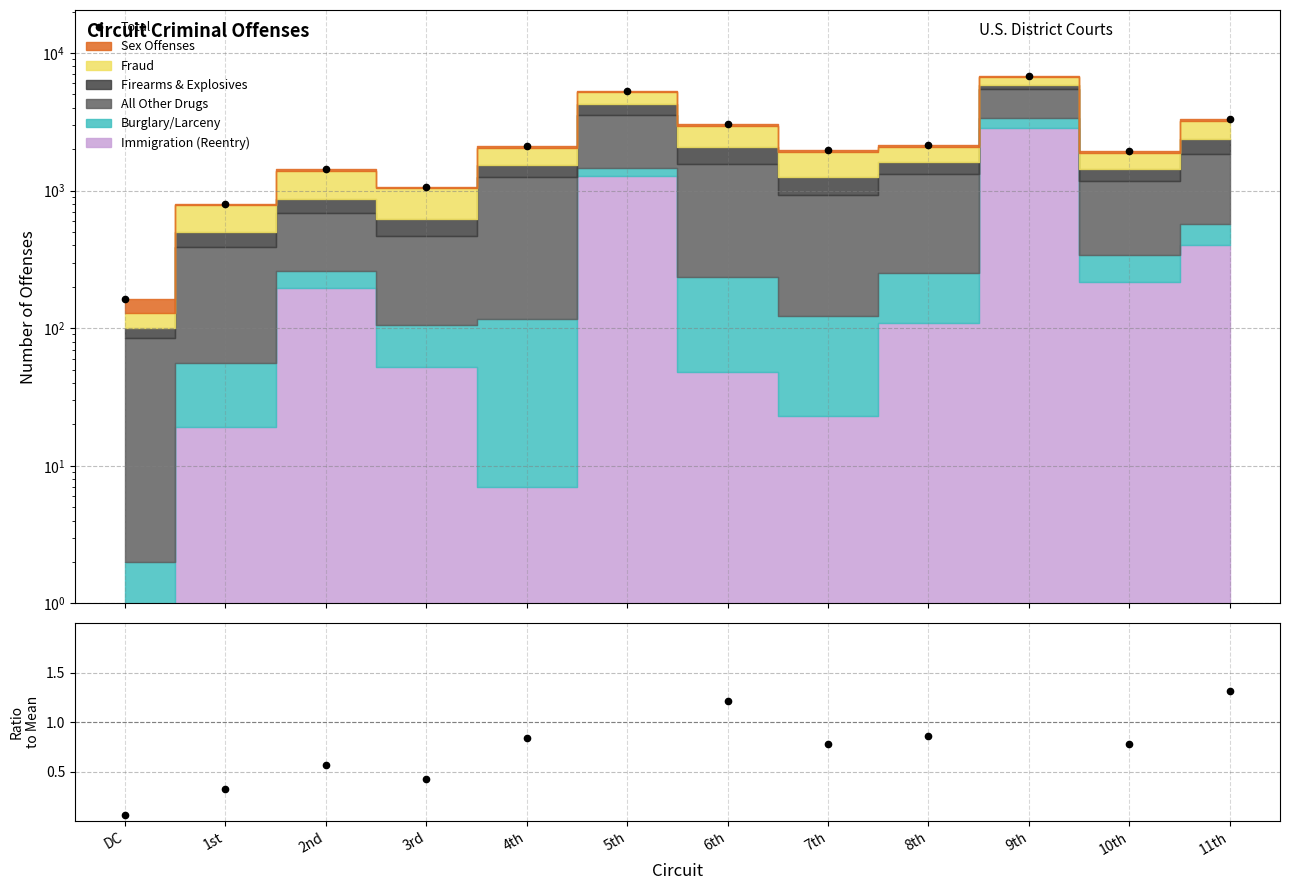

What is the difference between the maximum and second lowest values?

6040